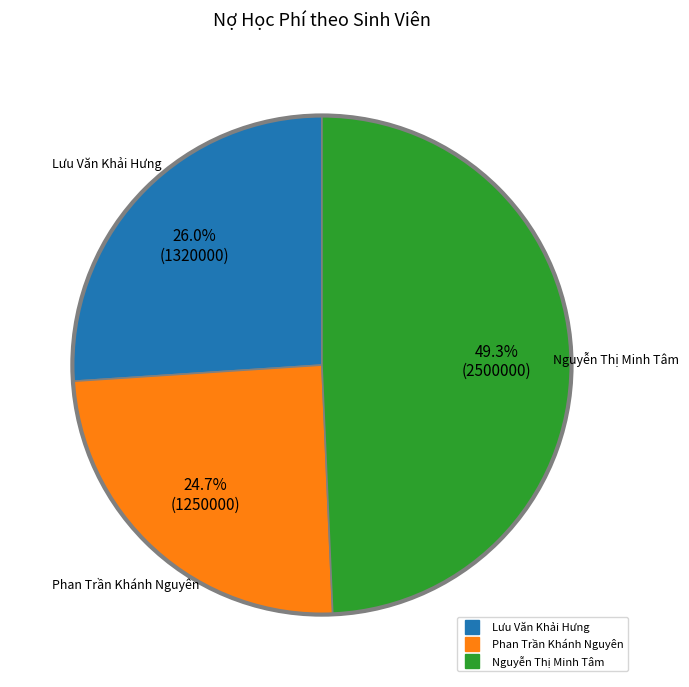

What is the total percentage of Phan Trần Khánh Nguyên and Lưu Văn Khải Hưng?

50.7%